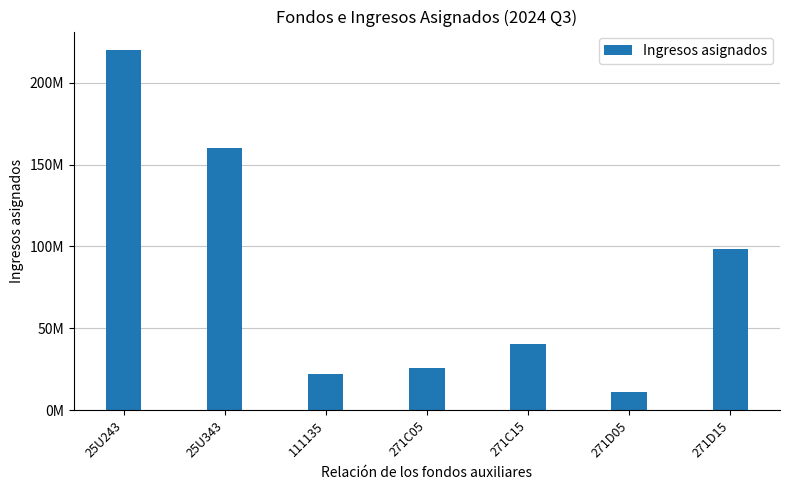

Reading right to left, transcribe all the data shown in this chart.

271D15=98176084.3	271D05=10993646.7	271C15=40213060.0	271C05=26138061.1	111135=22337094.0	25U343=160050000.0	25U243=220157530.2